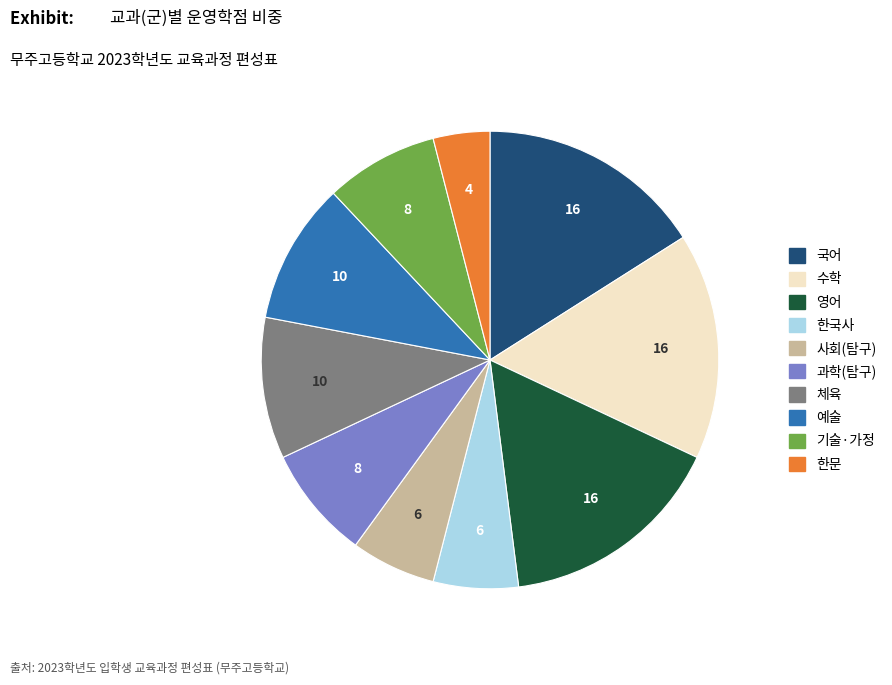

Which has a higher value, 국어 or 사회(탐구)?

국어